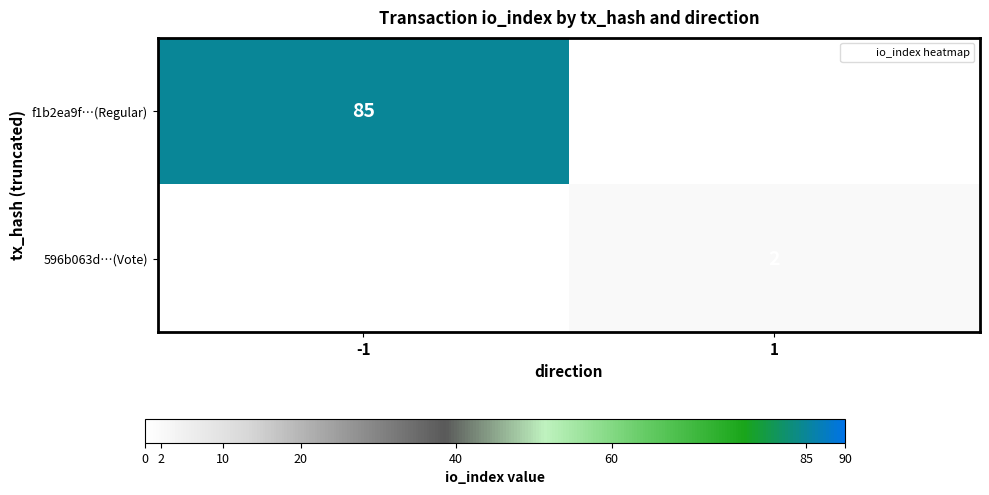

How many series are shown in this chart?

2